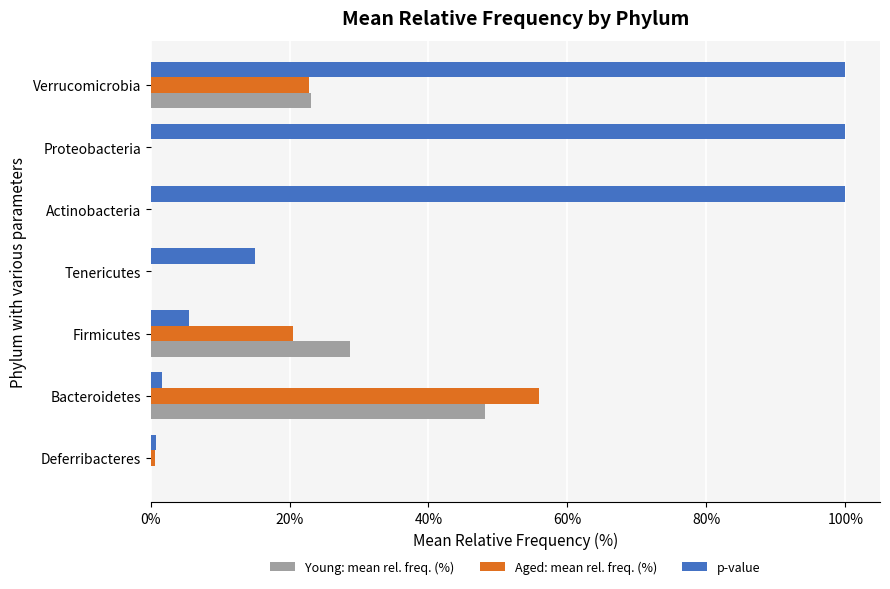

What are all the series names shown in the legend?

Young: mean rel. freq. (%), Aged: mean rel. freq. (%), p-value